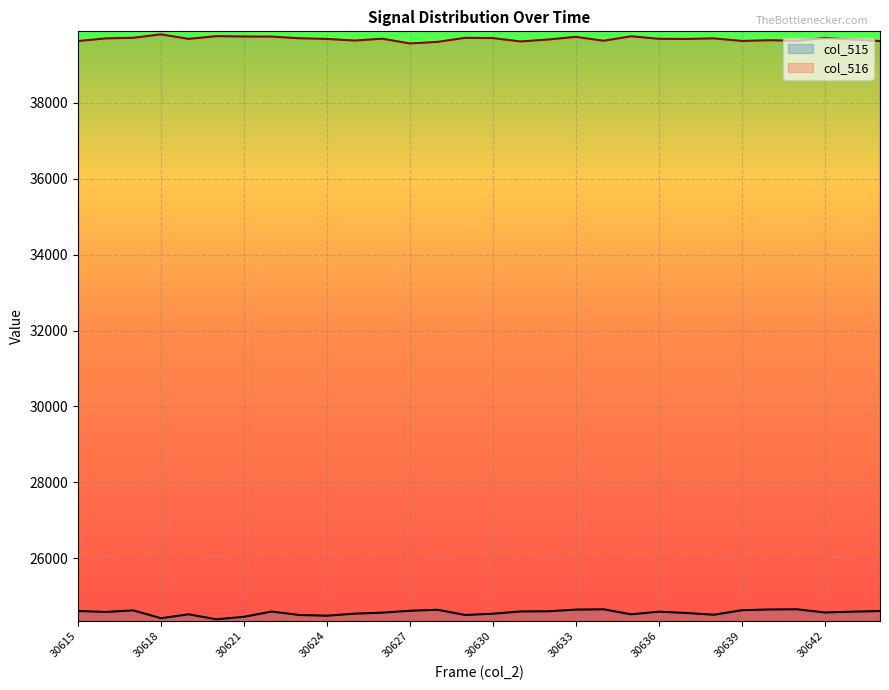

What is the smallest value displayed?

24397